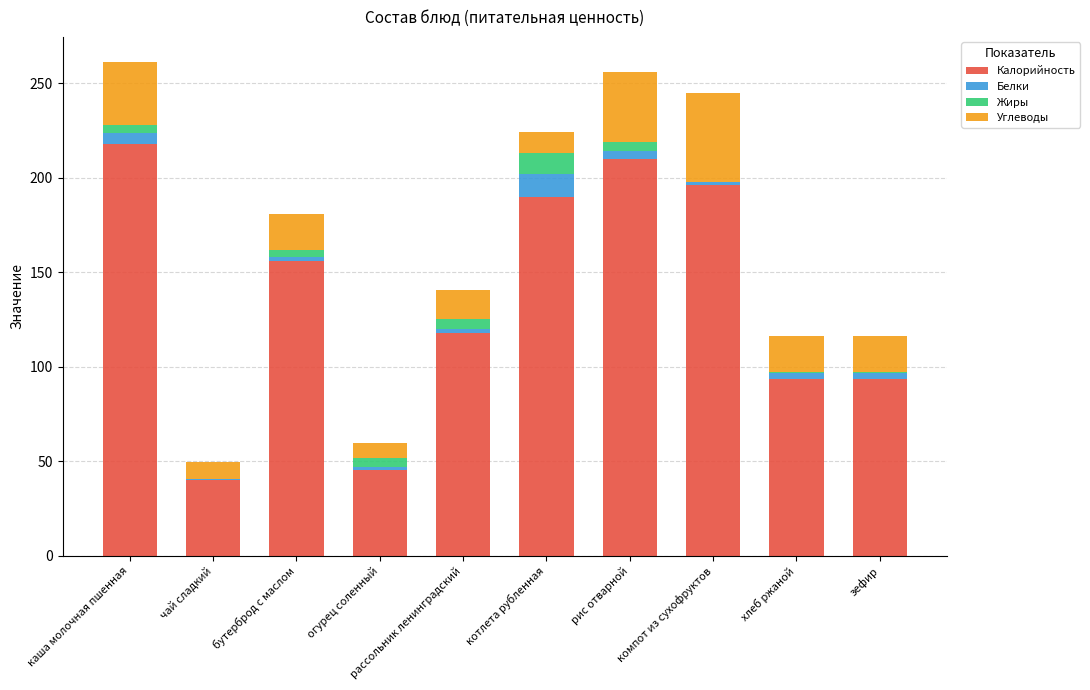

At which label does Калорийность reach its peak?

каша молочная пшенная